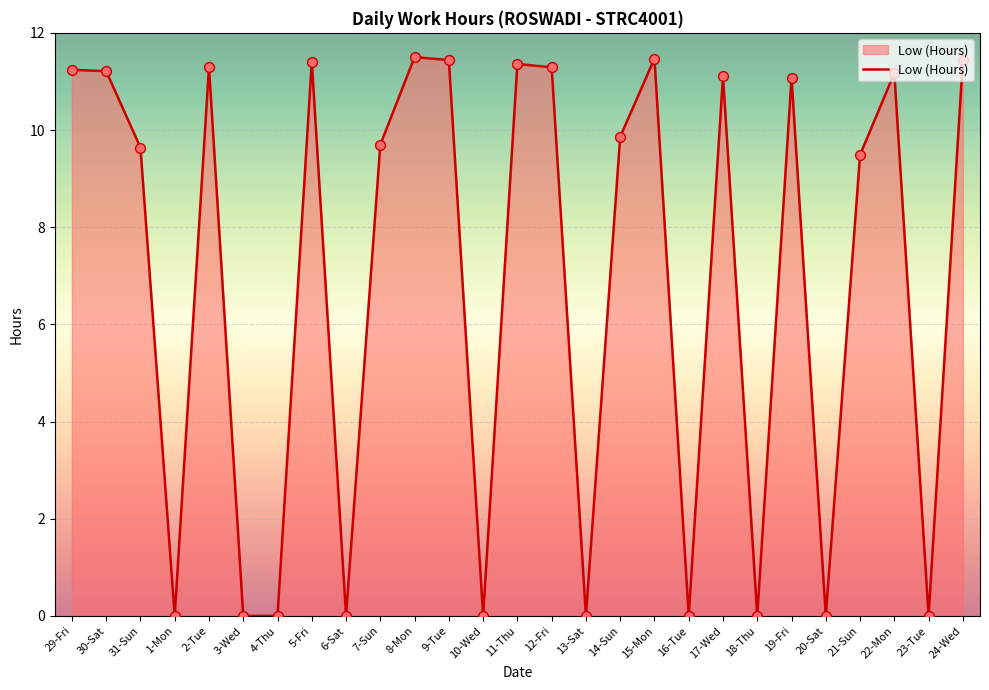

Which has a higher value, 5-Fri or 13-Sat?

5-Fri